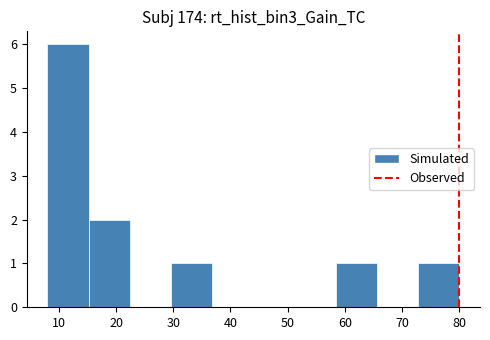

Over which range of the x-axis is the bar tallest?

8.0 to 15.2